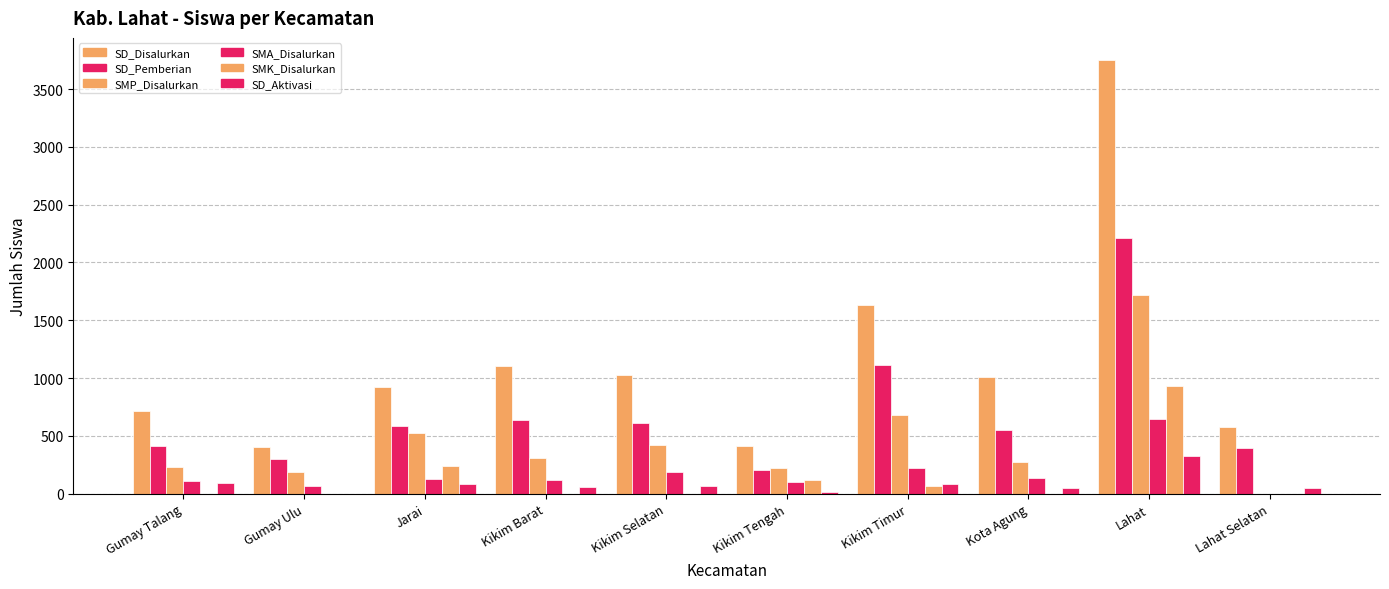

Reading left to right, transcribe all the data shown in this chart.

SD_Disalurkan: Gumay Talang=712	Gumay Ulu=405	Jarai=924	Kikim Barat=1104	Kikim Selatan=1024	Kikim Tengah=412	Kikim Timur=1630	Kota Agung=1012	Lahat=3755	Lahat Selatan=580
SD_Pemberian: Gumay Talang=413	Gumay Ulu=298	Jarai=589	Kikim Barat=637	Kikim Selatan=610	Kikim Tengah=204	Kikim Timur=1110	Kota Agung=553	Lahat=2209	Lahat Selatan=393
SMP_Disalurkan: Gumay Talang=233	Gumay Ulu=184	Jarai=524	Kikim Barat=309	Kikim Selatan=418	Kikim Tengah=226	Kikim Timur=683	Kota Agung=270	Lahat=1717	Lahat Selatan=0
SMA_Disalurkan: Gumay Talang=111	Gumay Ulu=67	Jarai=131	Kikim Barat=121	Kikim Selatan=189	Kikim Tengah=103	Kikim Timur=221	Kota Agung=133	Lahat=642	Lahat Selatan=0
SMK_Disalurkan: Gumay Talang=0	Gumay Ulu=0	Jarai=238	Kikim Barat=0	Kikim Selatan=0	Kikim Tengah=115	Kikim Timur=71	Kota Agung=0	Lahat=935	Lahat Selatan=0
SD_Aktivasi: Gumay Talang=94	Gumay Ulu=1	Jarai=86	Kikim Barat=55	Kikim Selatan=64	Kikim Tengah=15	Kikim Timur=86	Kota Agung=48	Lahat=329	Lahat Selatan=47